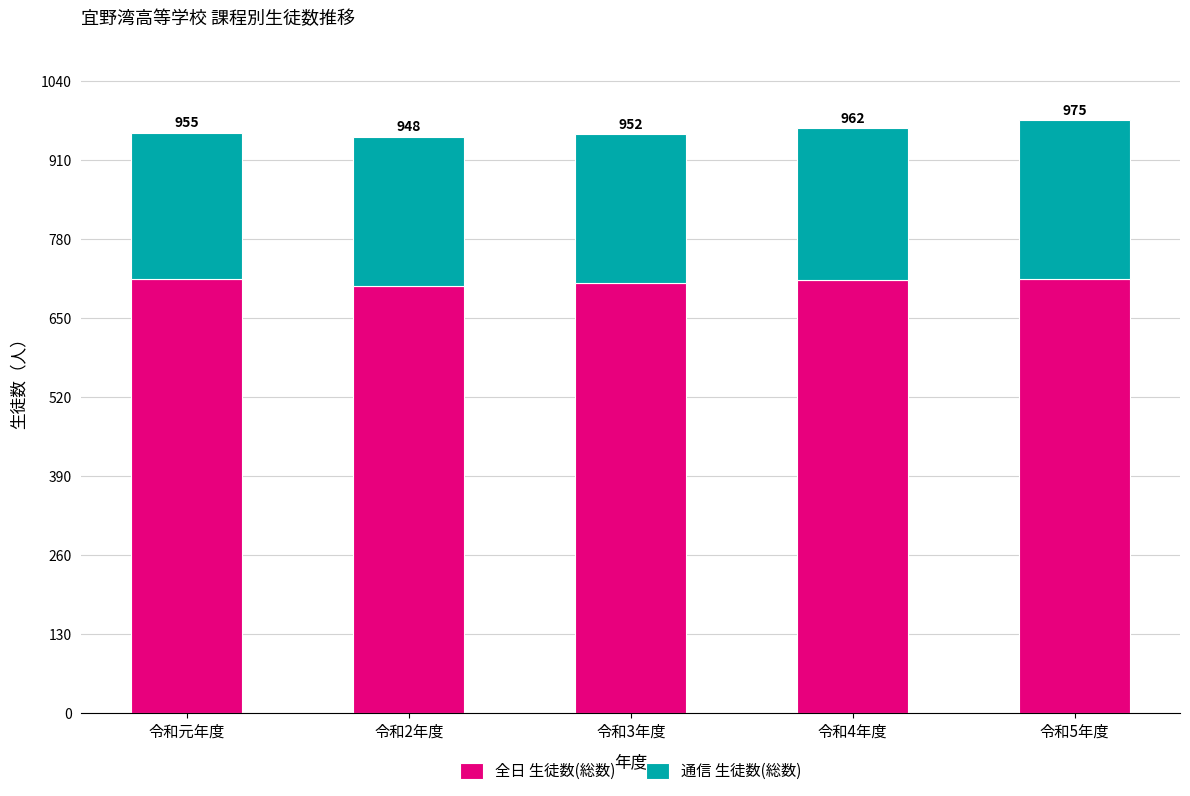

What is the difference between the second highest and minimum values in the 通信 生徒数(総数) series?

8